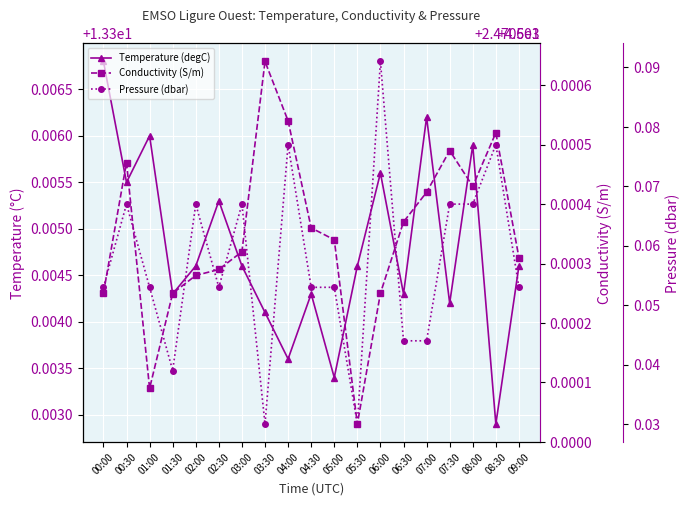

Reading left to right, transcribe all the data shown in this chart.

Temperature (degC): 13.3	13.3	13.3	13.3	13.3	13.3	13.3	13.3	13.3	13.3	13.3	13.3	13.3	13.3	13.3	13.3	13.3	13.3	13.3
Conductivity (S/m): 4.6	4.6	4.6	4.6	4.6	4.6	4.6	4.6	4.6	4.6	4.6	4.6	4.6	4.6	4.6	4.6	4.6	4.6	4.6
Pressure (dbar): 2470.6	2470.6	2470.6	2470.5	2470.6	2470.6	2470.6	2470.5	2470.6	2470.6	2470.6	2470.5	2470.6	2470.5	2470.5	2470.6	2470.6	2470.6	2470.6